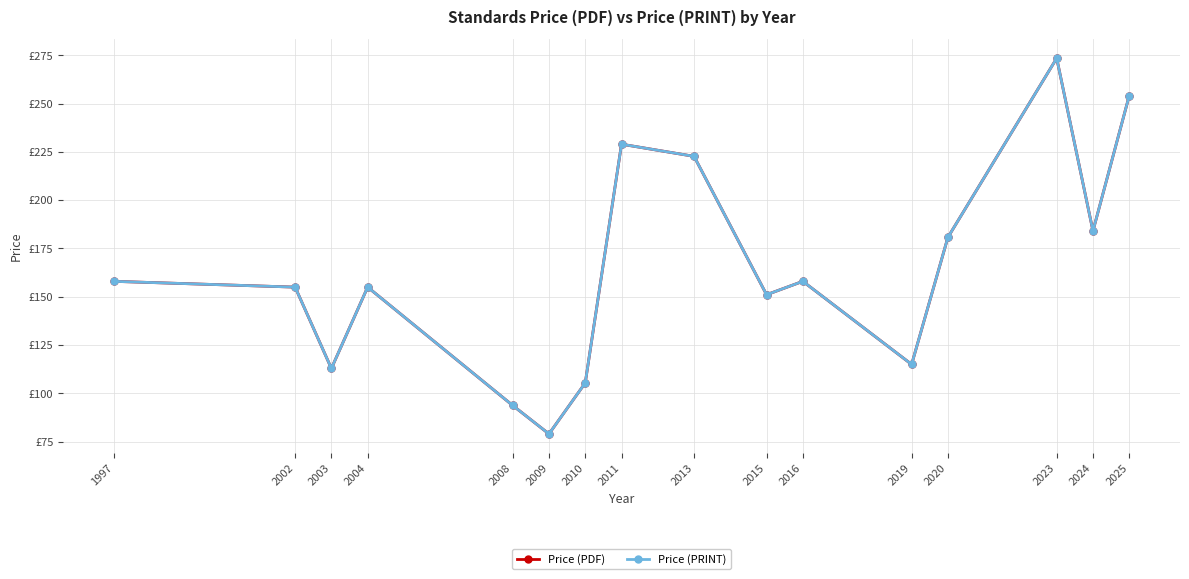

Is this an area chart (filled region under the line)?

No